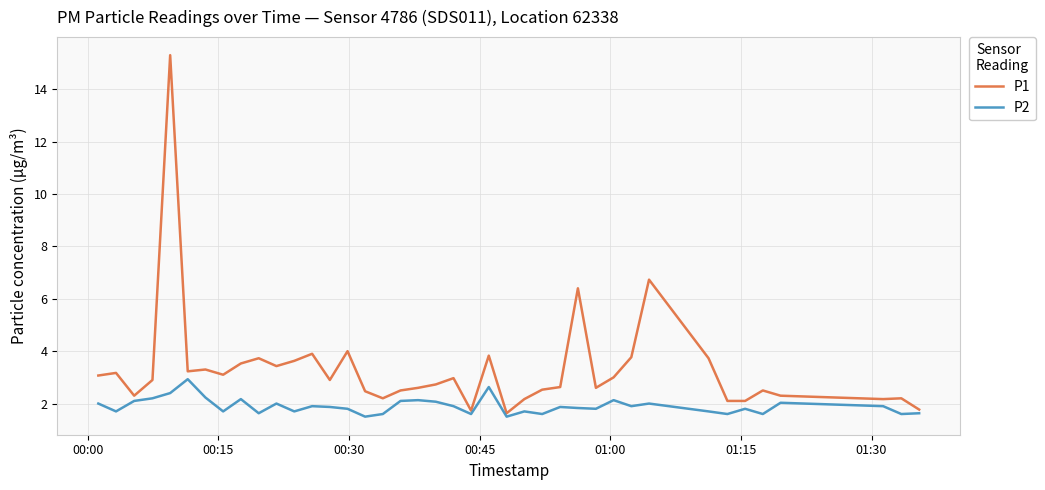

Rank the series by their average value, from lowest to highest.

P2, P1